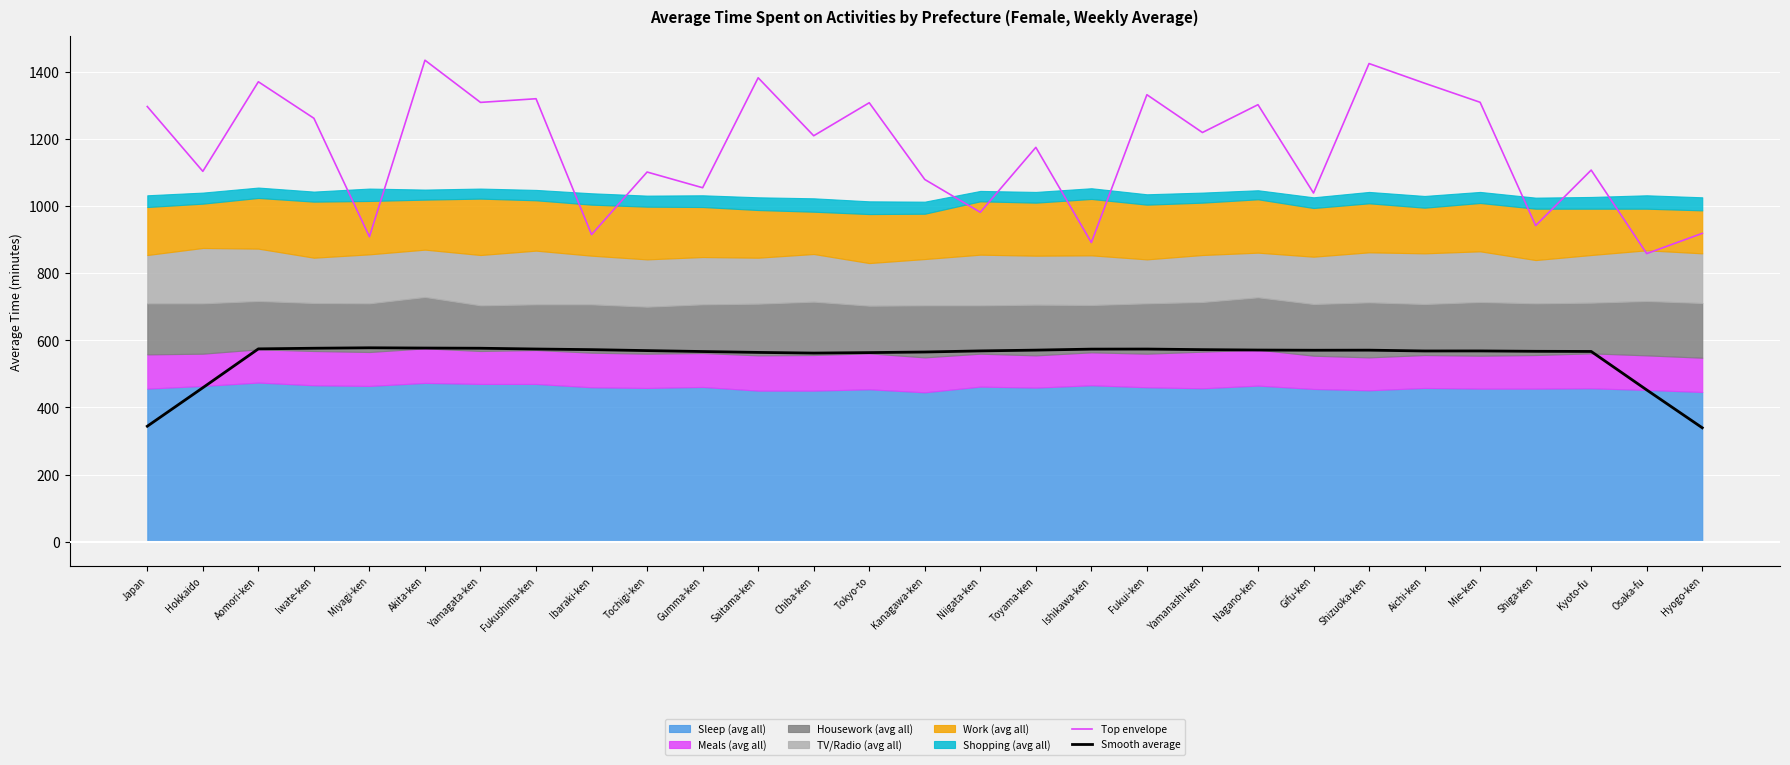

Where is Top envelope nearest to the value 1146?

Toyama-ken